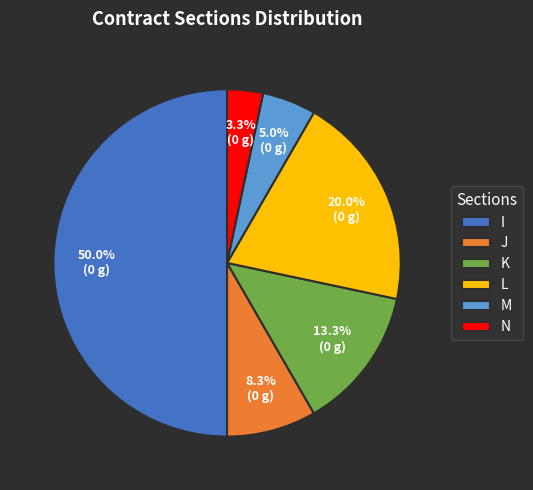

Is M the majority of the pie?

No